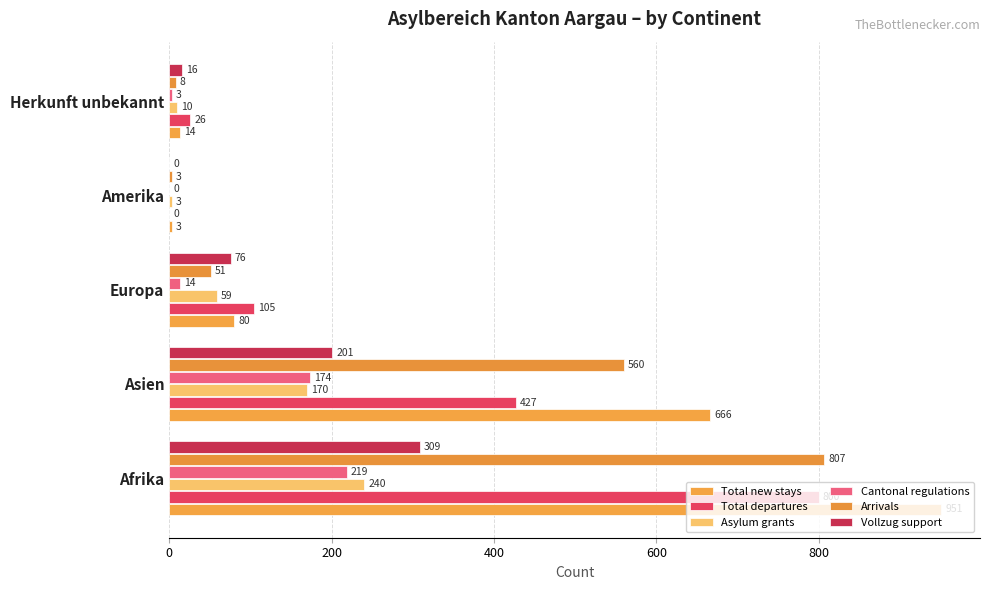

How many categories are shown in the chart?

5